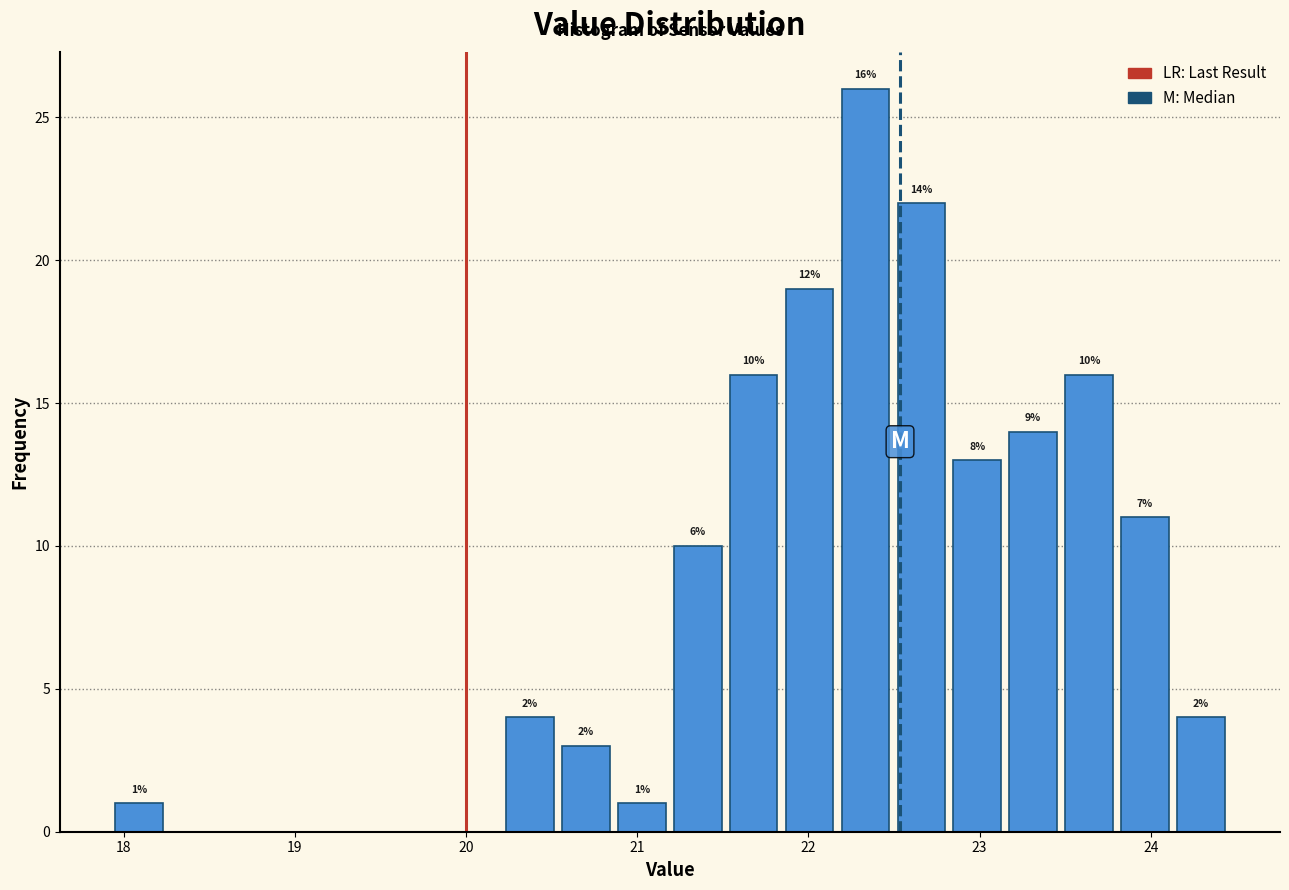

Read against the x-axis, roughly where is the centre of the tallest bar?

22.3